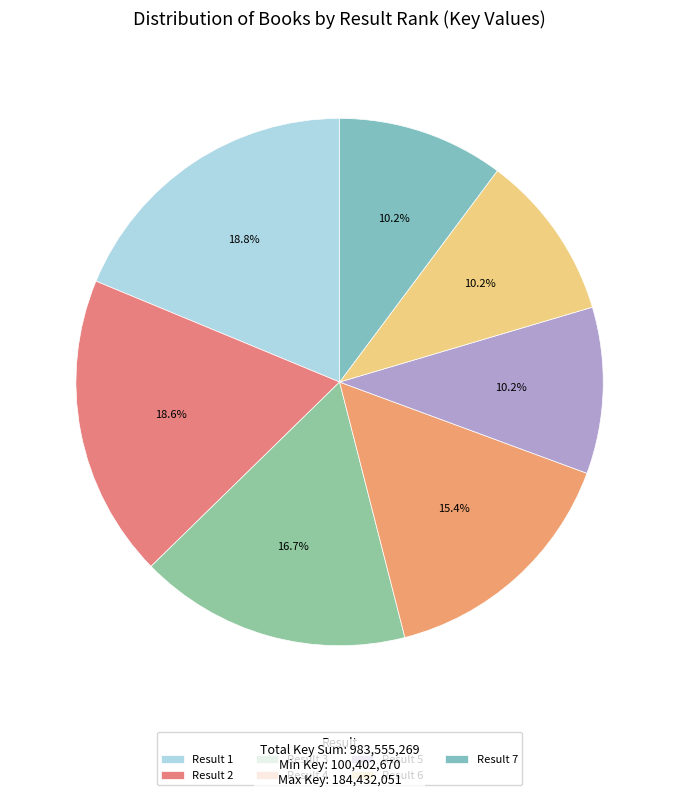

How many slices are in this pie chart?

7